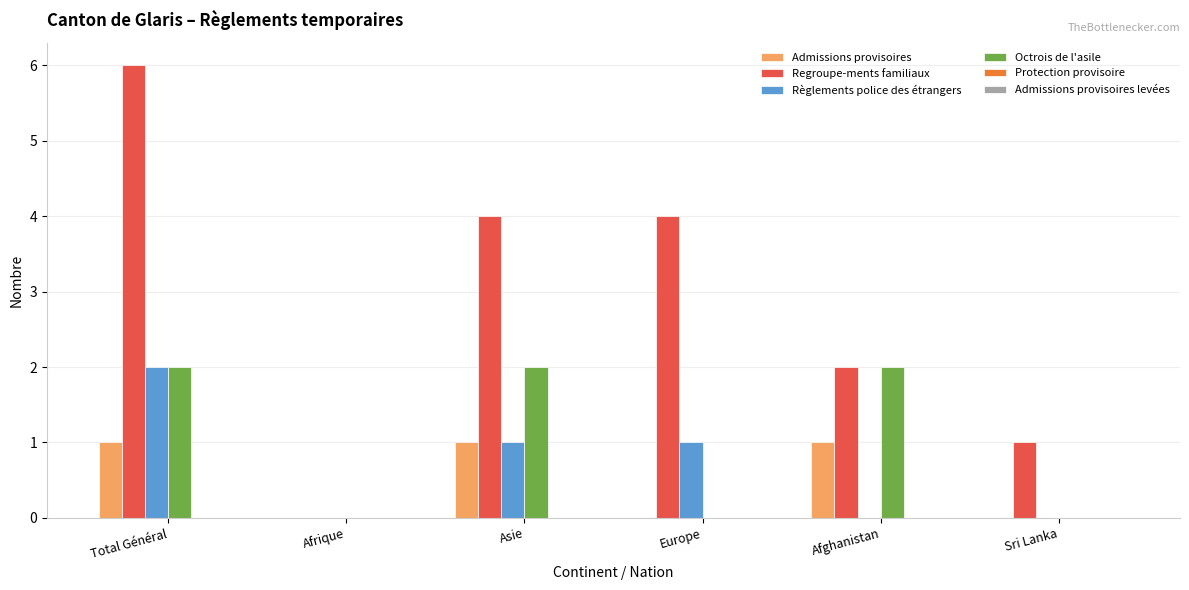

Reading left to right, transcribe all the data shown in this chart.

Admissions provisoires: Total Général=1	Afrique=0	Asie=1	Europe=0	Afghanistan=1	Sri Lanka=0
Regroupe-ments familiaux: Total Général=6	Afrique=0	Asie=4	Europe=4	Afghanistan=2	Sri Lanka=1
Règlements police des étrangers: Total Général=2	Afrique=0	Asie=1	Europe=1	Afghanistan=0	Sri Lanka=0
Octrois de l'asile: Total Général=2	Afrique=0	Asie=2	Europe=0	Afghanistan=2	Sri Lanka=0